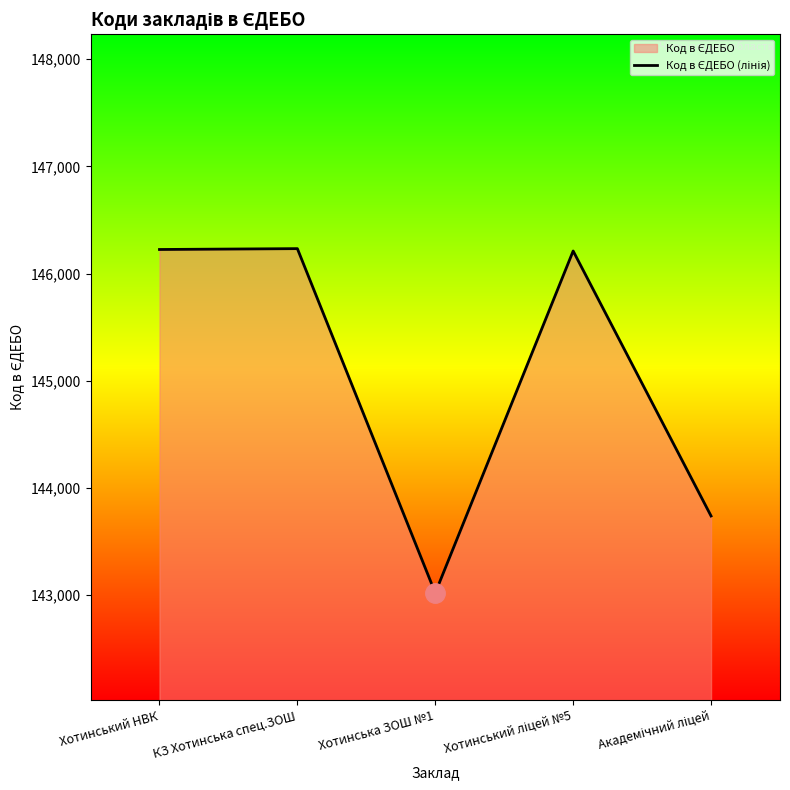

At which label is the value closest to 144627?

Академічний ліцей